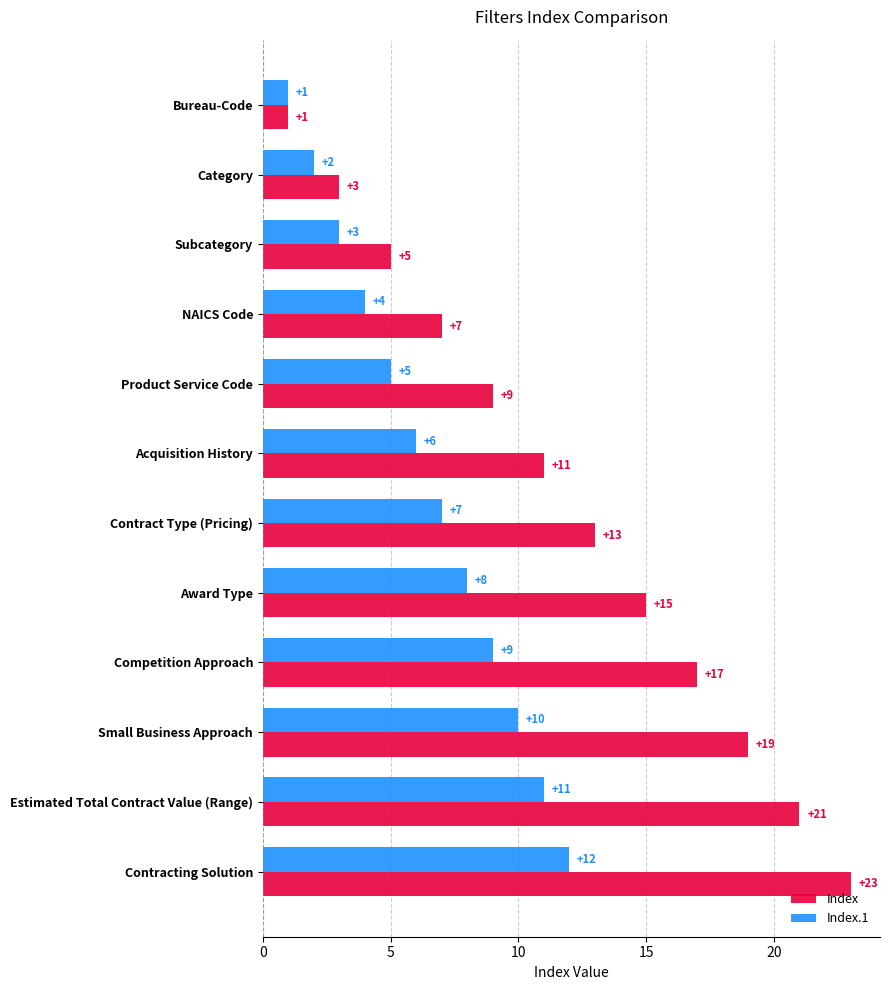

Which series changed the most between Category and Contracting Solution?

Index